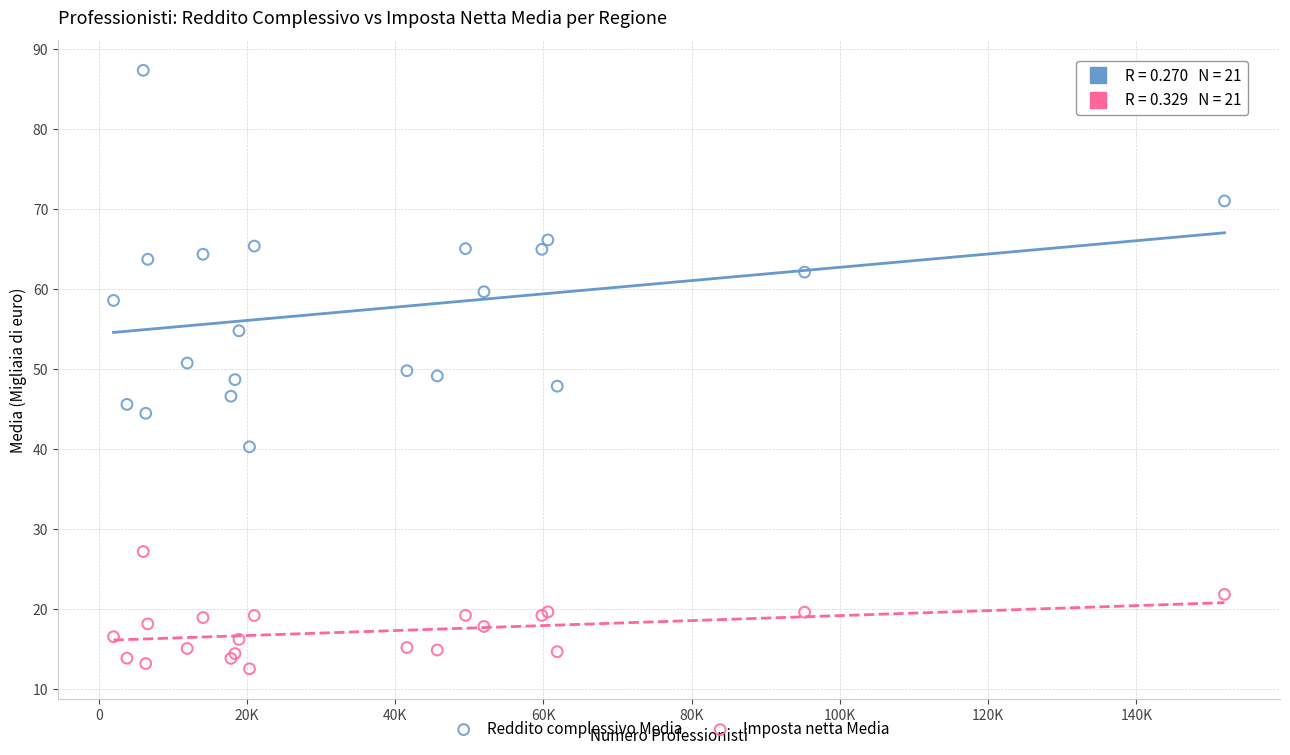

Which series contains the highest Y value?

Reddito complessivo Media